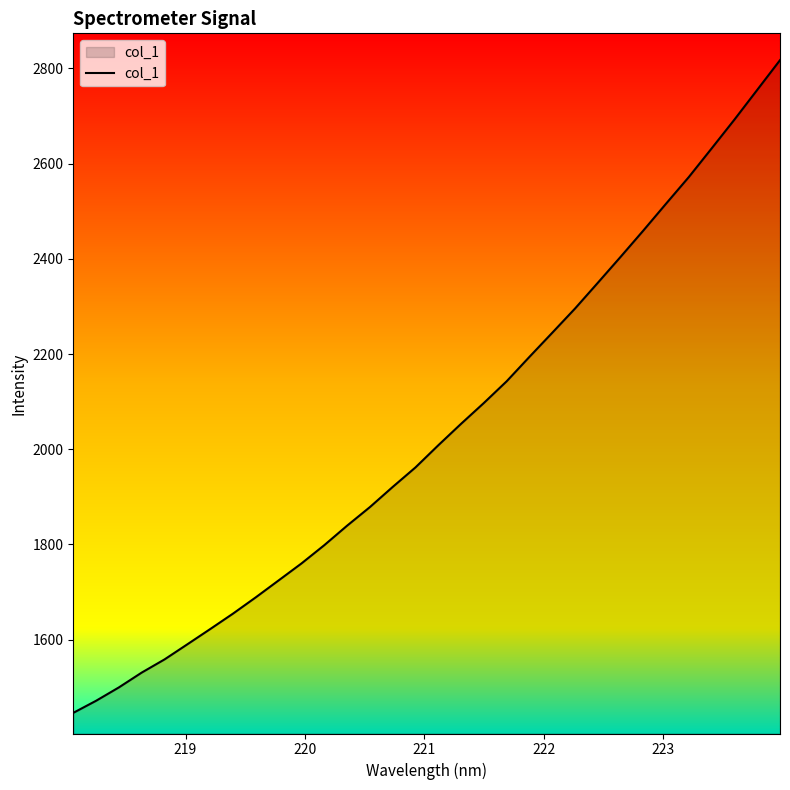

What is the sum of all values?

65177.2